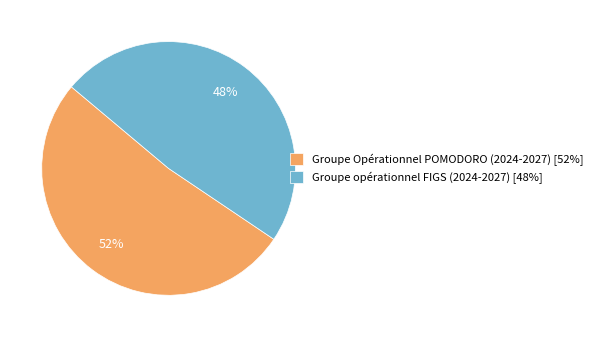

Which slice represents more than half of the pie?

Groupe Opérationnel POMODORO (2024-2027)